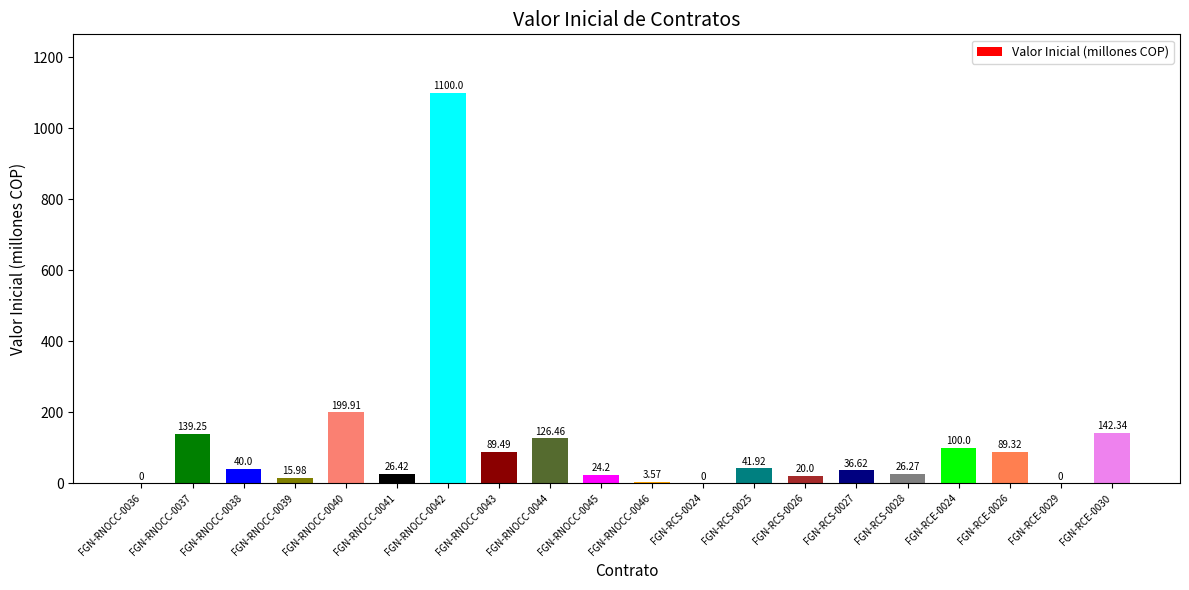

What is the sum of all values?

2221.8